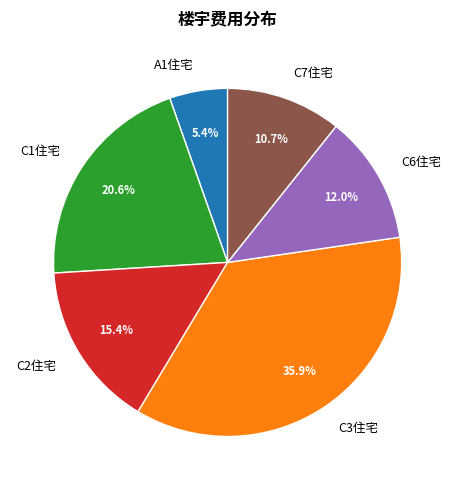

Does C7住宅 account for over 50% of the chart?

No